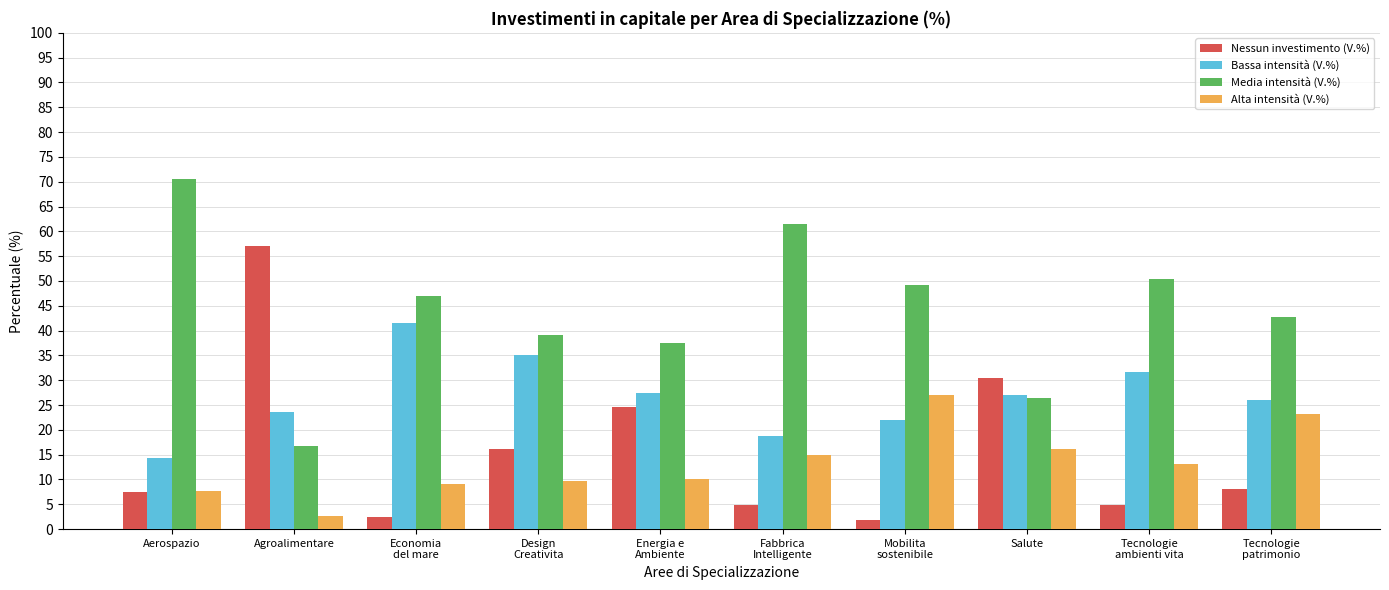

What are all the series names shown in the legend?

Nessun investimento (V.%), Bassa intensità (V.%), Media intensità (V.%), Alta intensità (V.%)